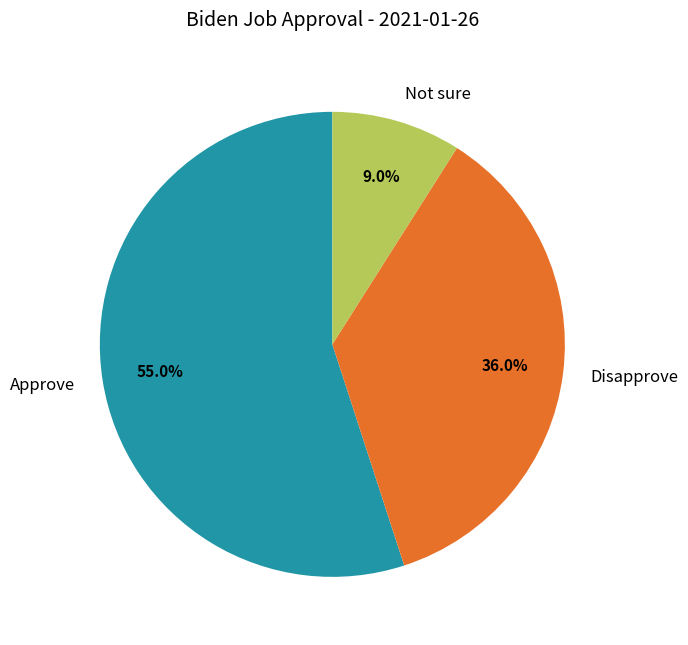

How many segments does this pie chart have?

3